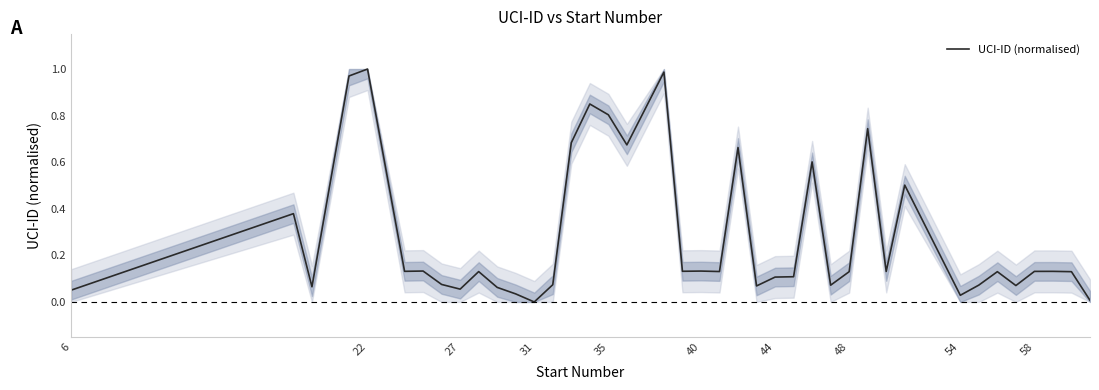

What is the greatest value displayed?

1.0